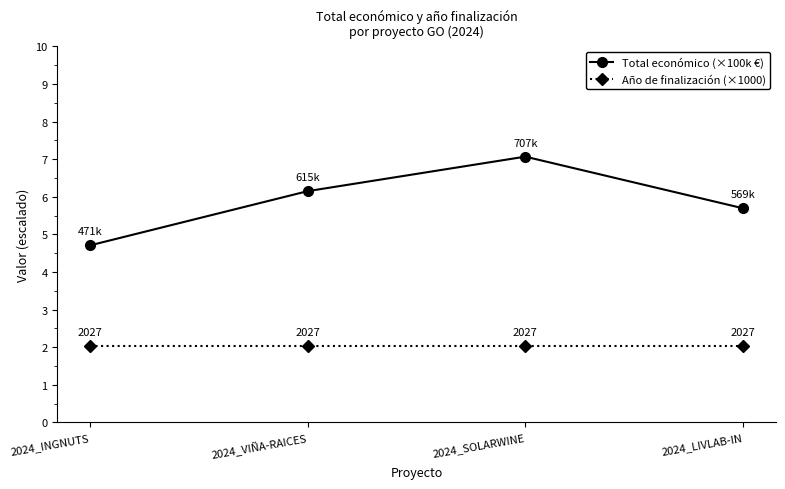

At which label does Total económico (×100k €) reach its minimum?

2024_INGNUTS